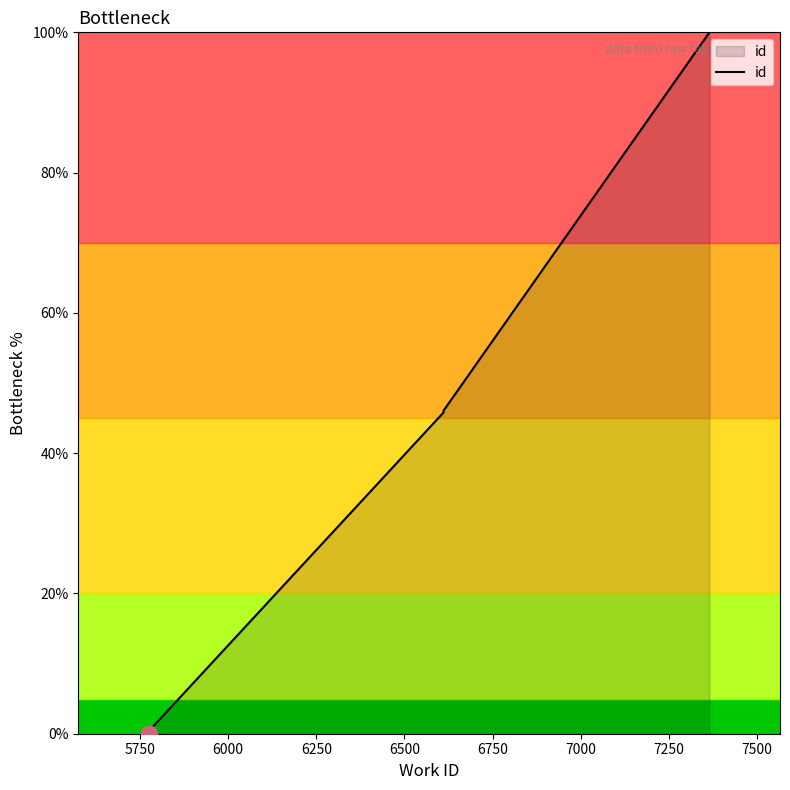

The value at 6000 is 65.3. True or false?

False